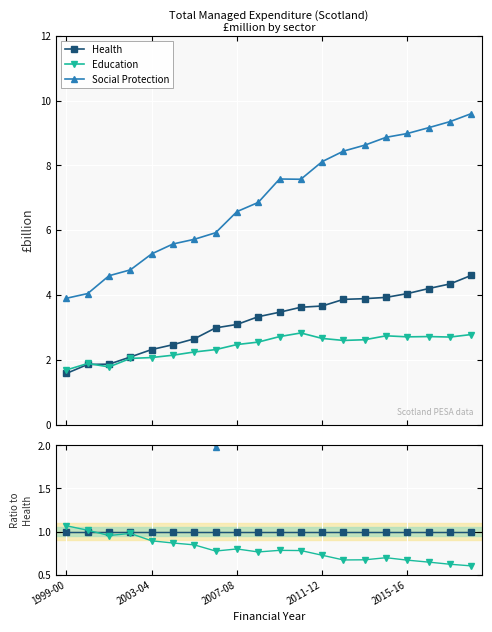

Read the Education value at 5.

0.9